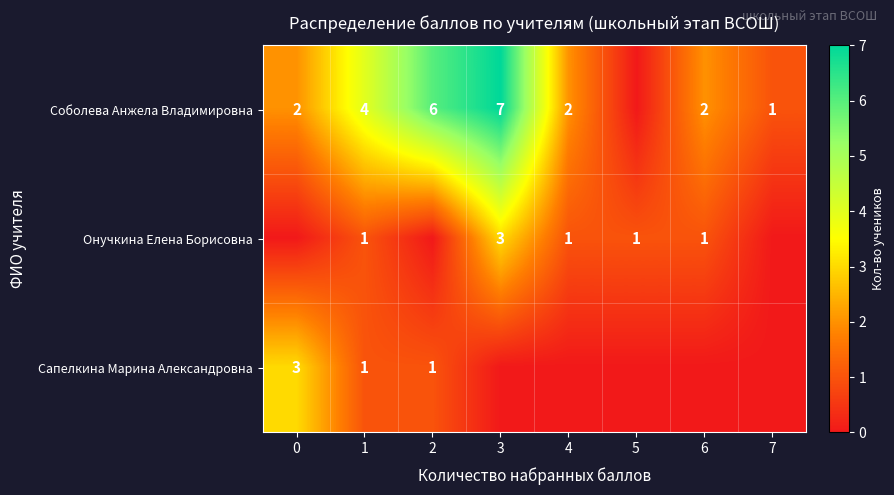

True or false: Соболева Анжела Владимировна has a value of 4 at 1.

True